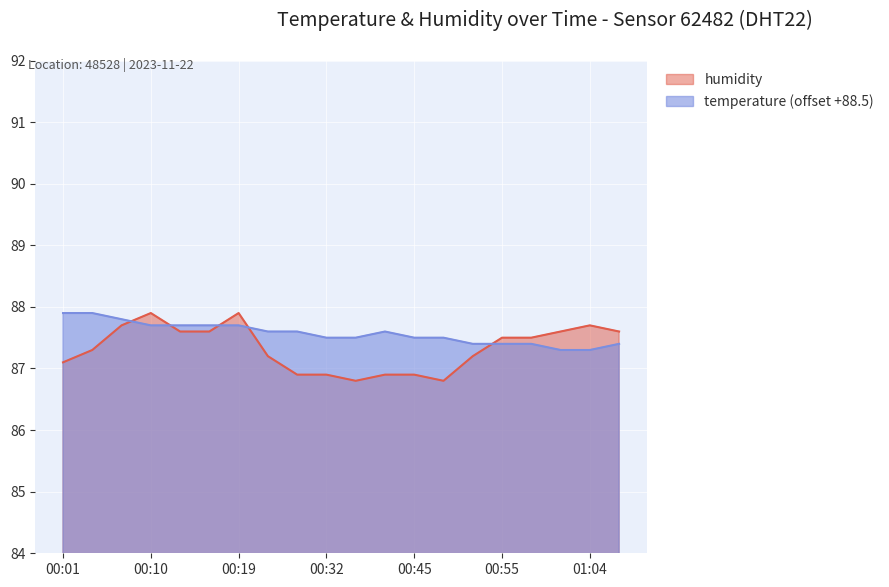

What is the difference between the second highest and second lowest values in the temperature series?

0.6